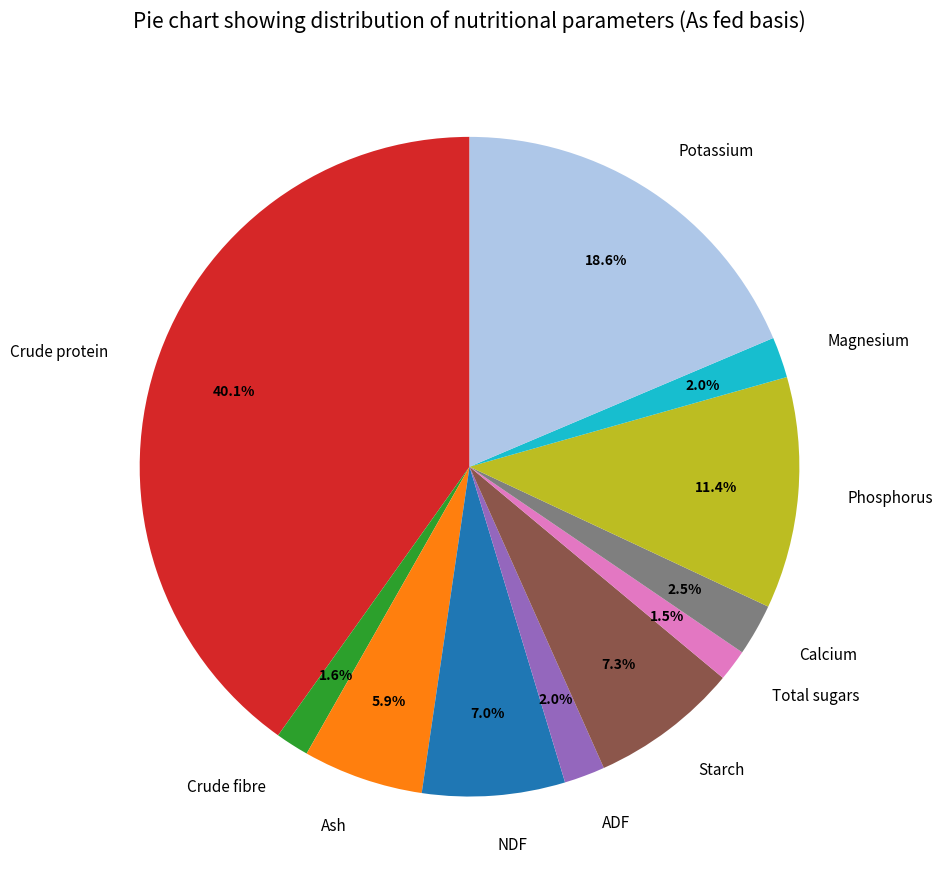

What is the ratio of the value at ADF to the value at Starch?

0.3